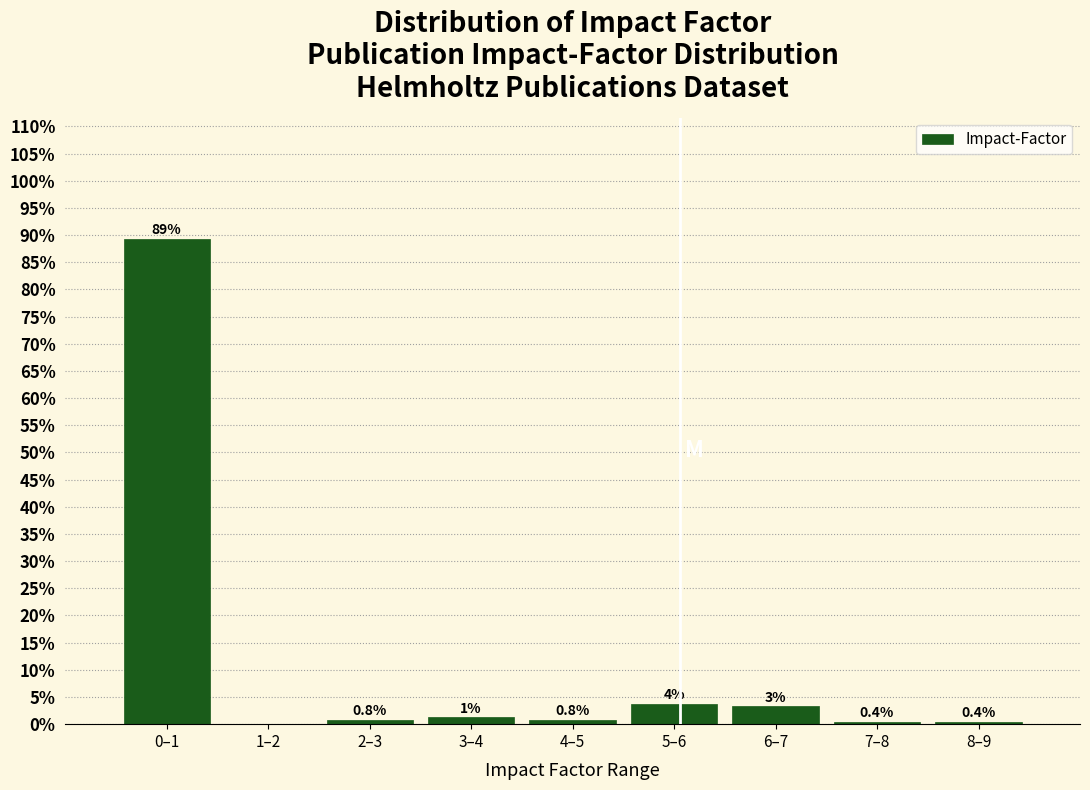

Read the value at 8–9.

0.4